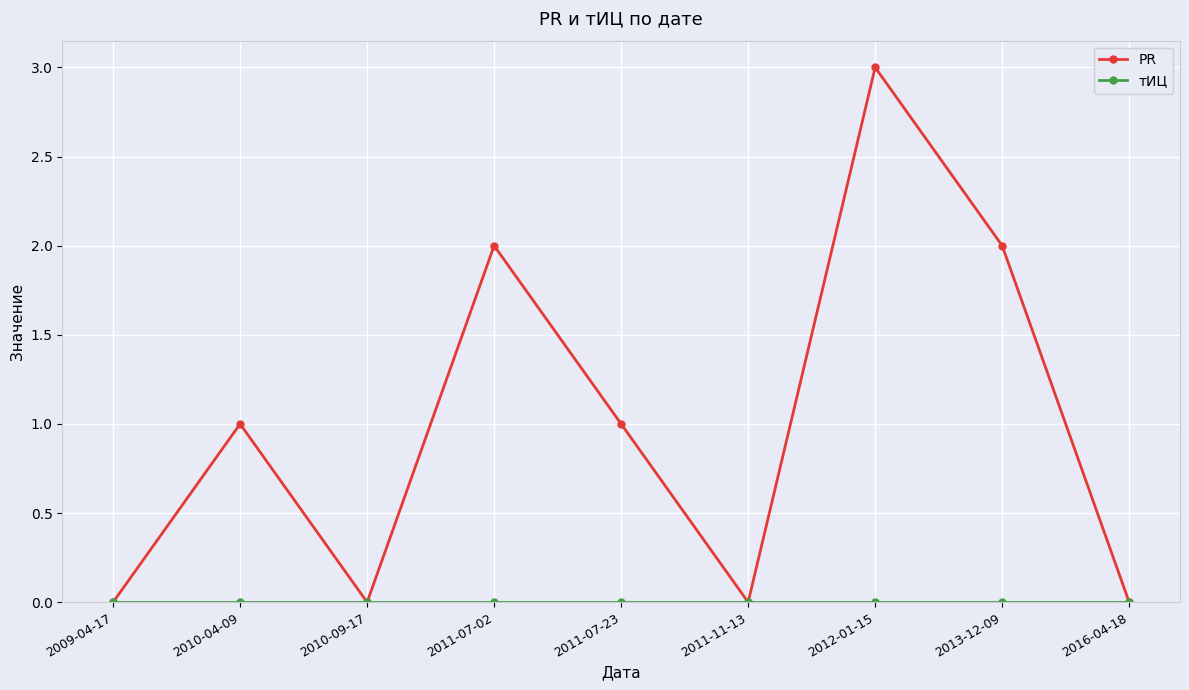

True or false: PR has a value of 0 at 2016-04-18.

True